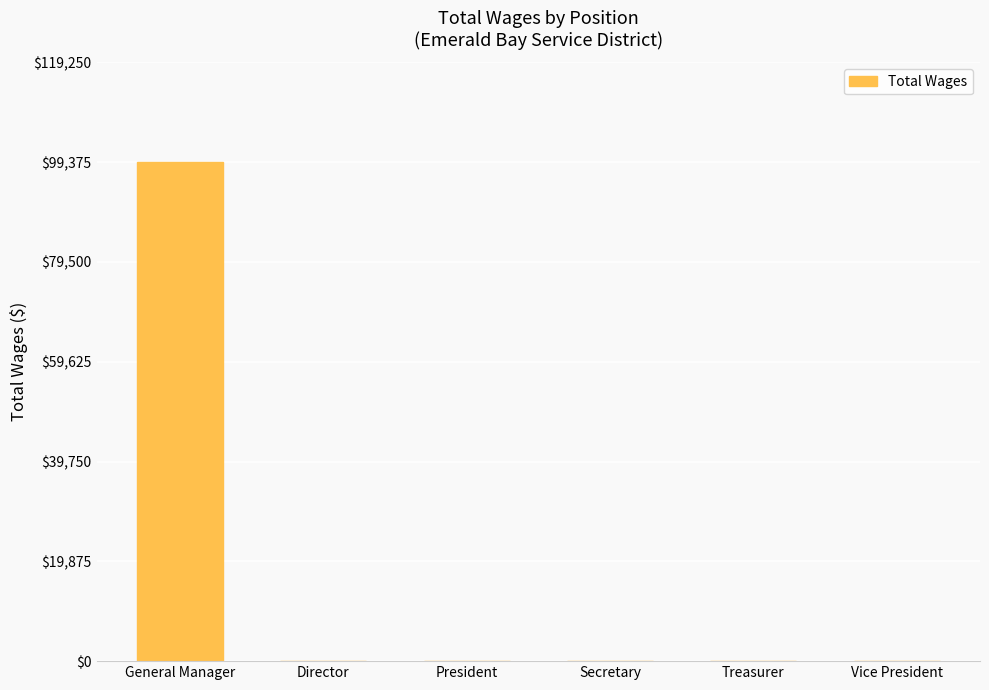

What is the greatest value displayed?

99375